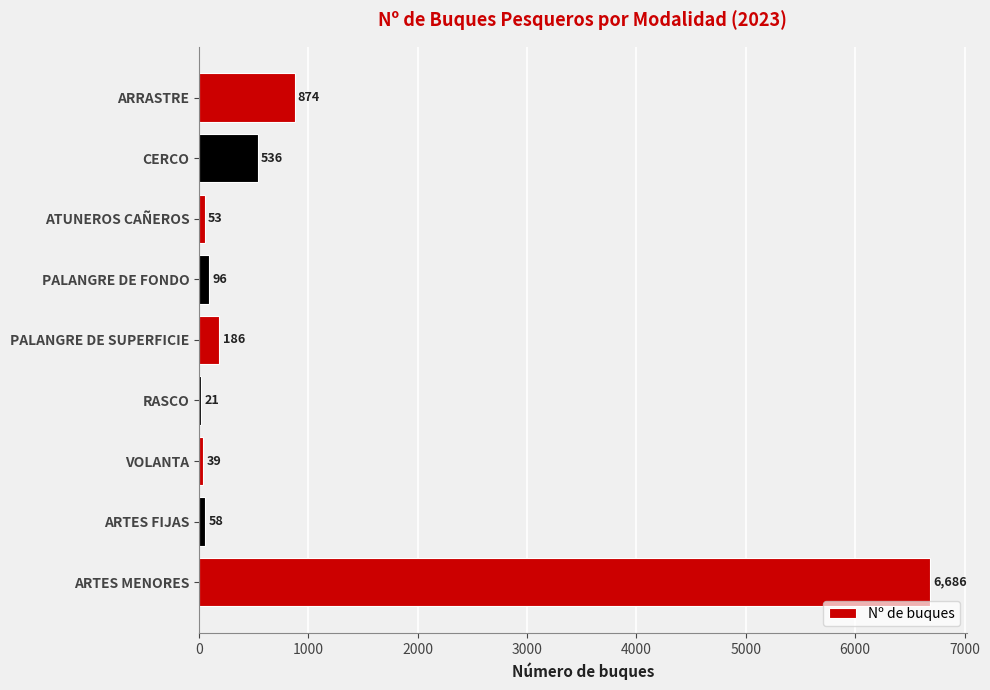

Is it true that the value at ARTES MENORES is 6686?

True